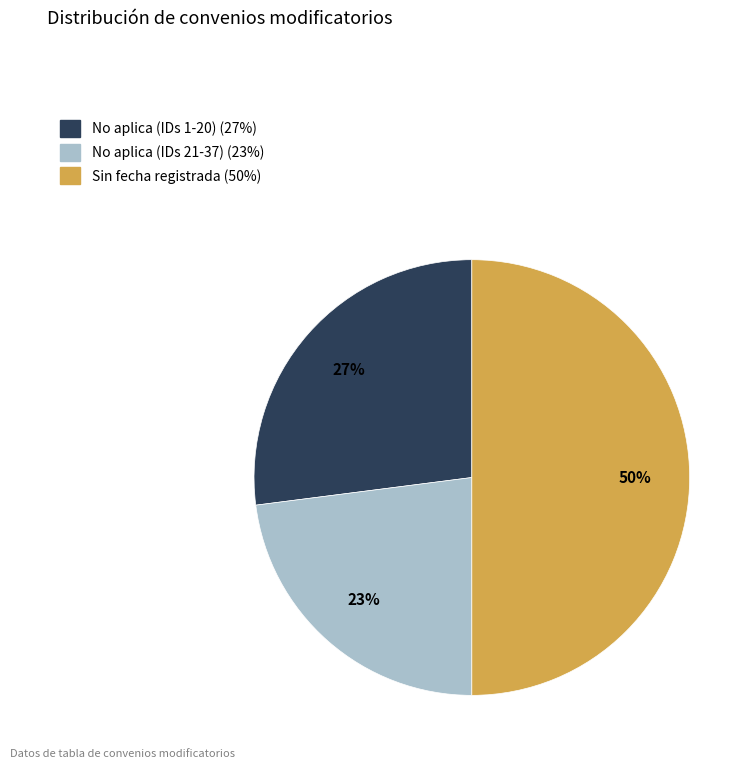

To the nearest percent, what is the difference between the largest and smallest slice percentages?

27%